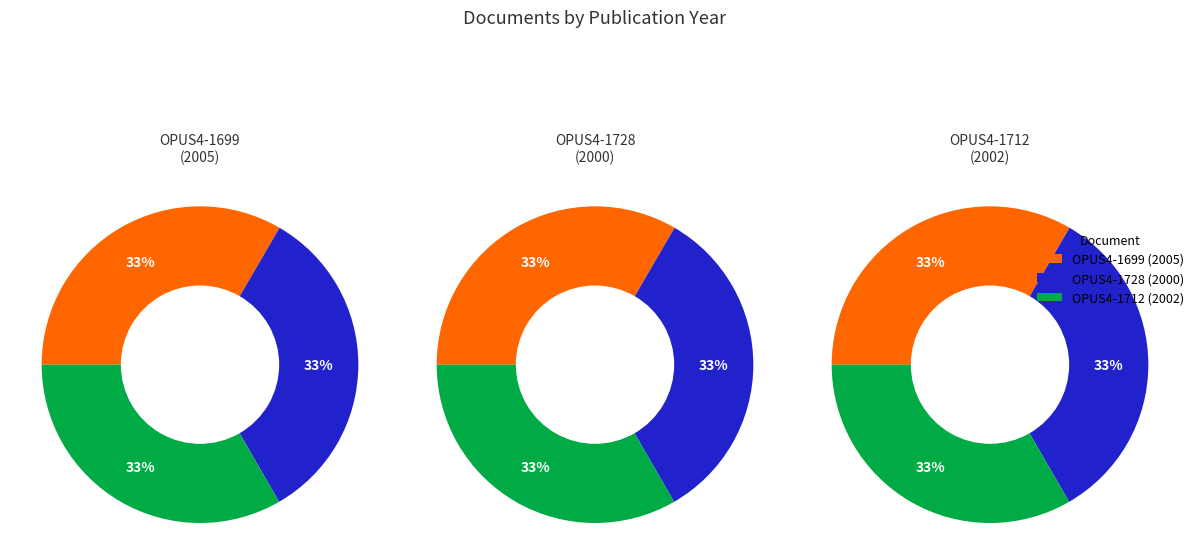

Count the number of slices in the pie.

3